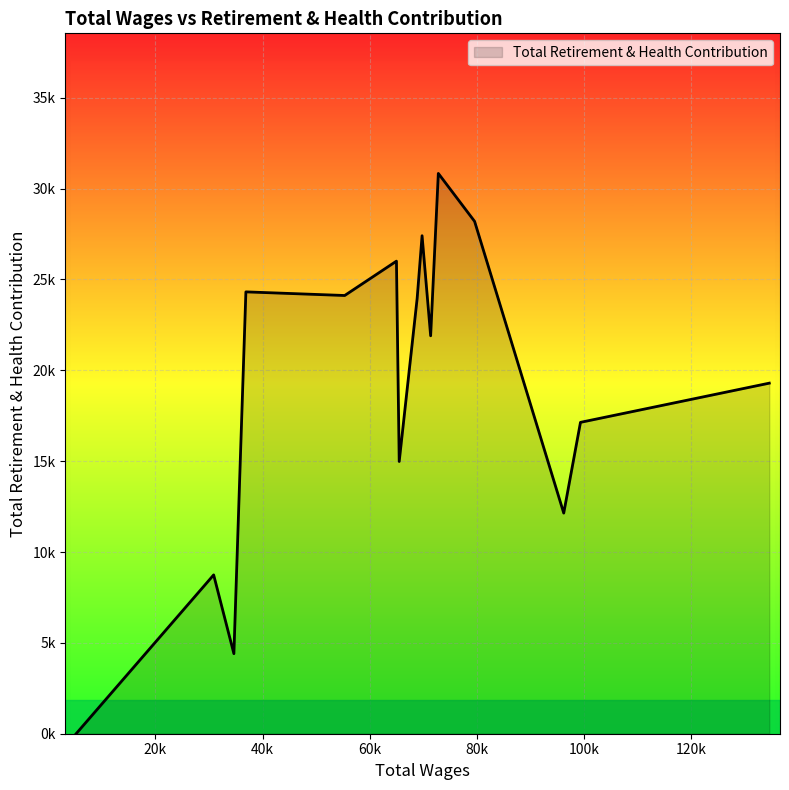

Does the chart have visible grid lines?

Yes